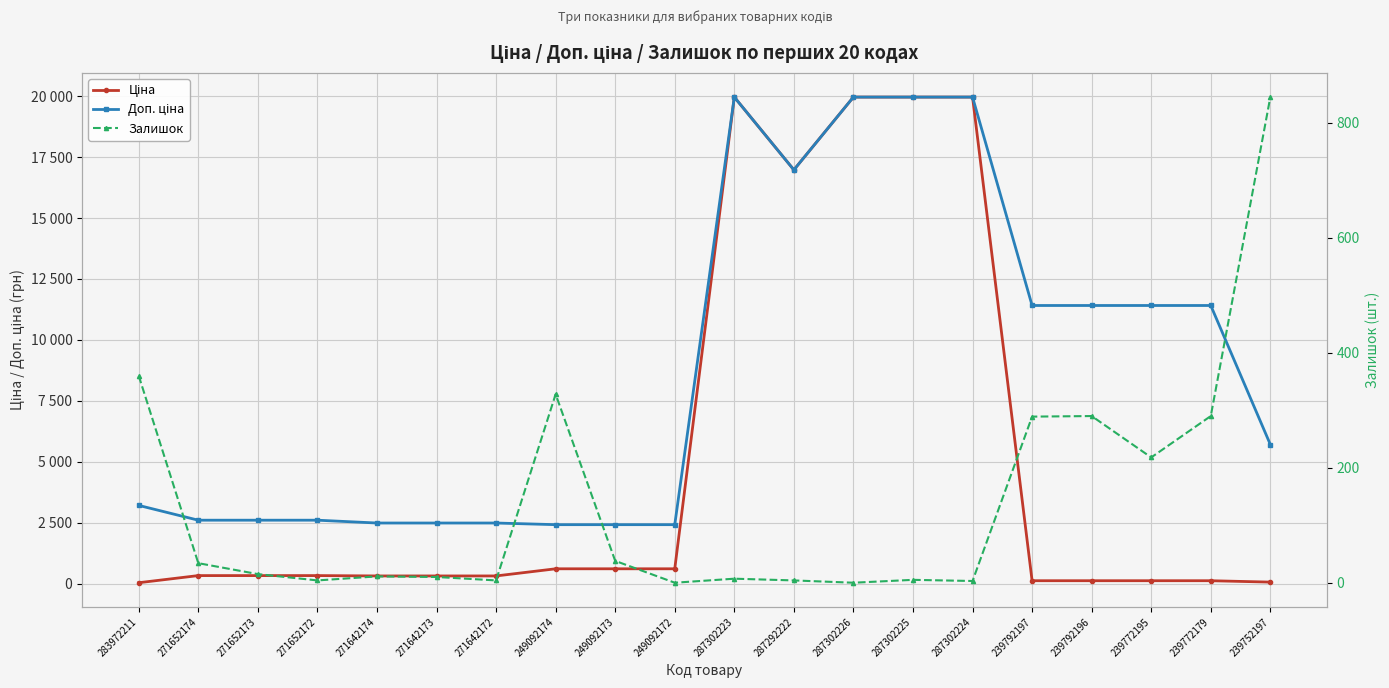

Reading left to right, extract all data points from this chart.

Ціна: 32.0	324.8	324.8	324.8	310.3	310.3	310.3	603.7	603.7	603.7	19964.2	16976.3	19964.2	19964.2	19964.2	114.1	114.1	114.1	114.1	57.0
Доп. ціна: 3205.0	2598.3	2598.3	2598.3	2482.4	2482.4	2482.4	2414.8	2414.8	2414.8	19964.2	16976.3	19964.2	19964.2	19964.2	11410.0	11410.0	11410.0	11410.0	5705.0
Залишок: 360.0	34.0	15.0	4.0	11.0	10.0	4.0	328.0	38.0	0.0	7.0	4.0	0.0	5.0	3.0	289.0	290.0	218.0	290.0	845.0